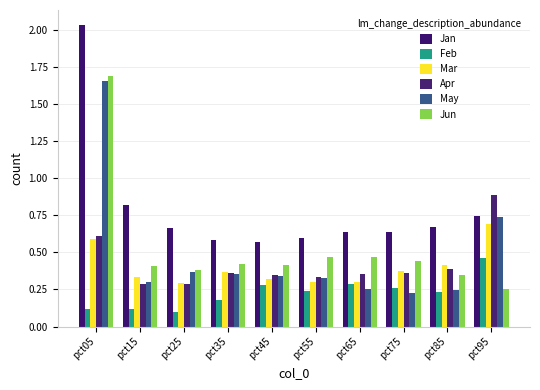

The value of Apr at pct75 is 0.1. True or false?

False